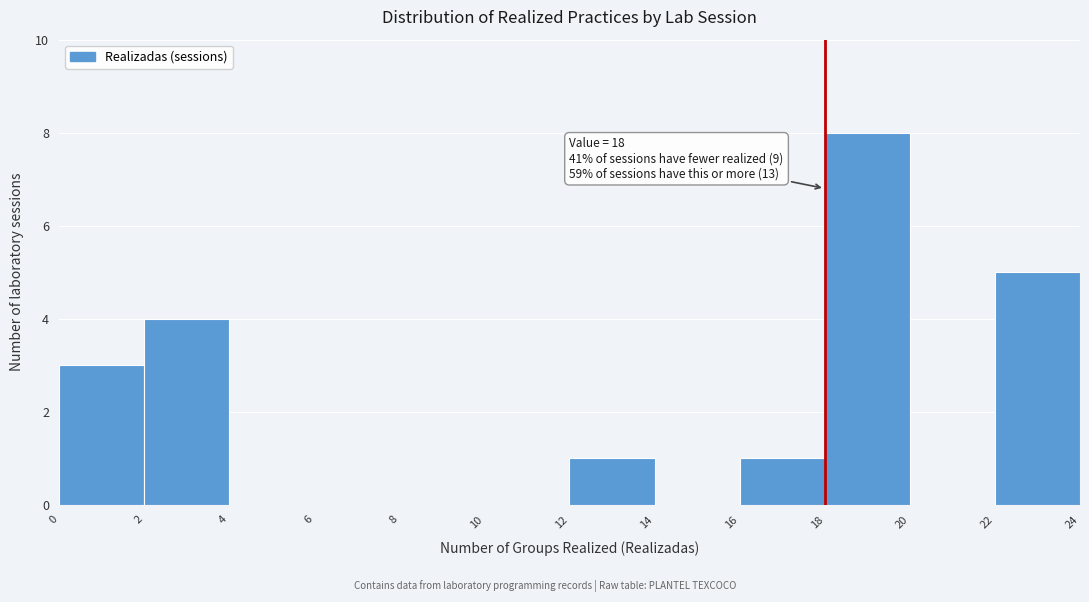

Which range on the x-axis has the tallest bar?

18 to 20